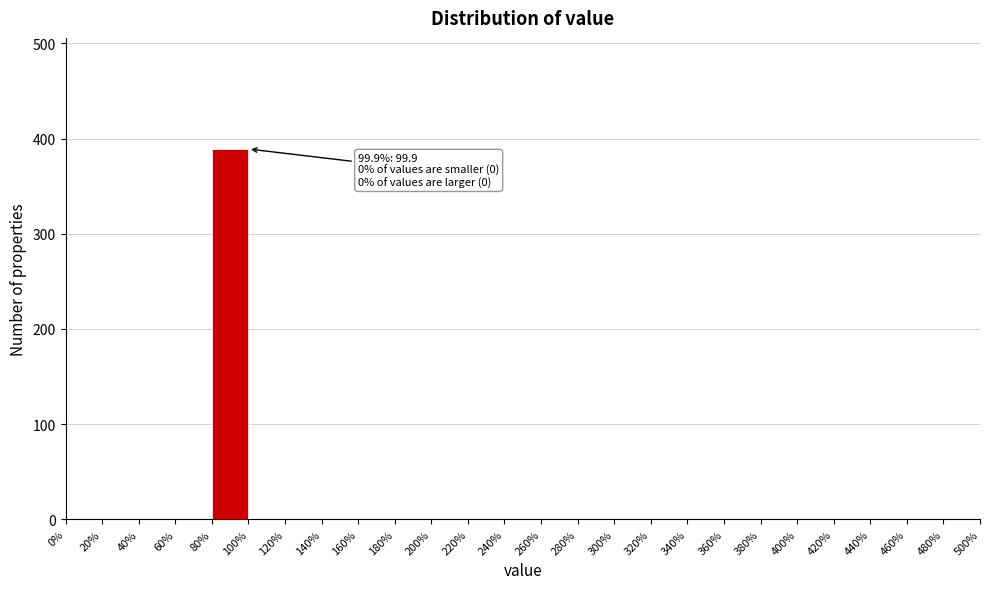

Over which range of the x-axis is the bar tallest?

80% to 100%